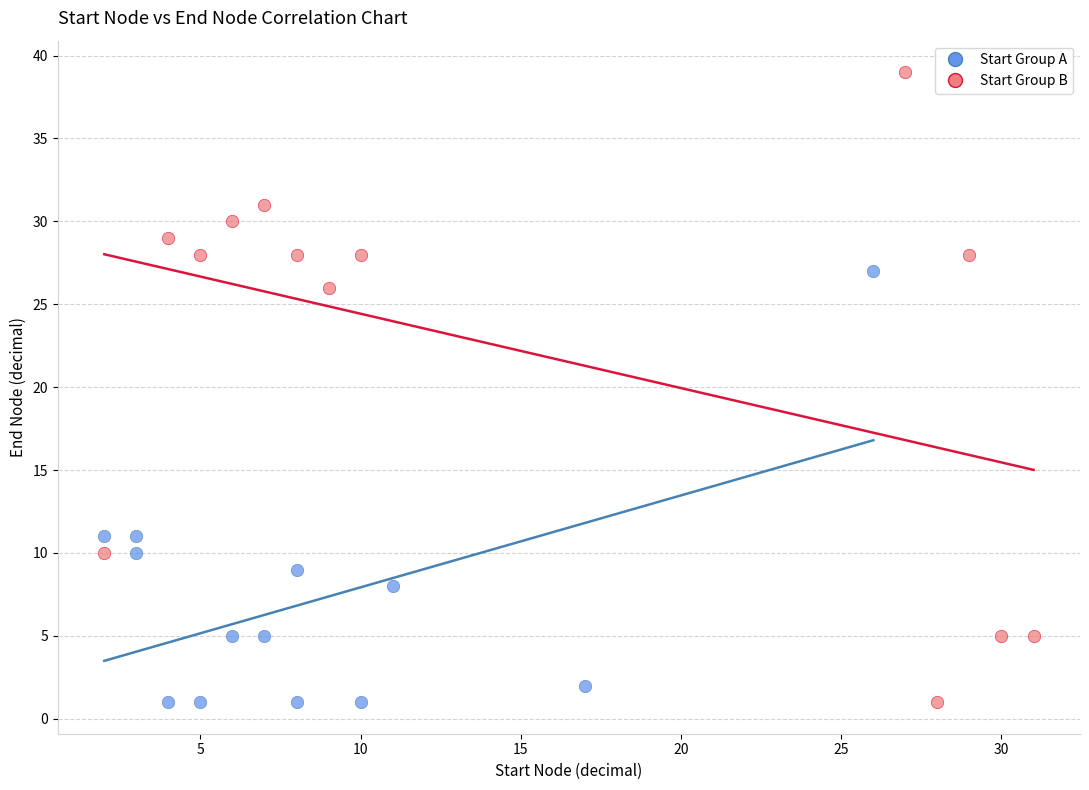

Which series has the largest Y range (max minus min)?

Start Group B